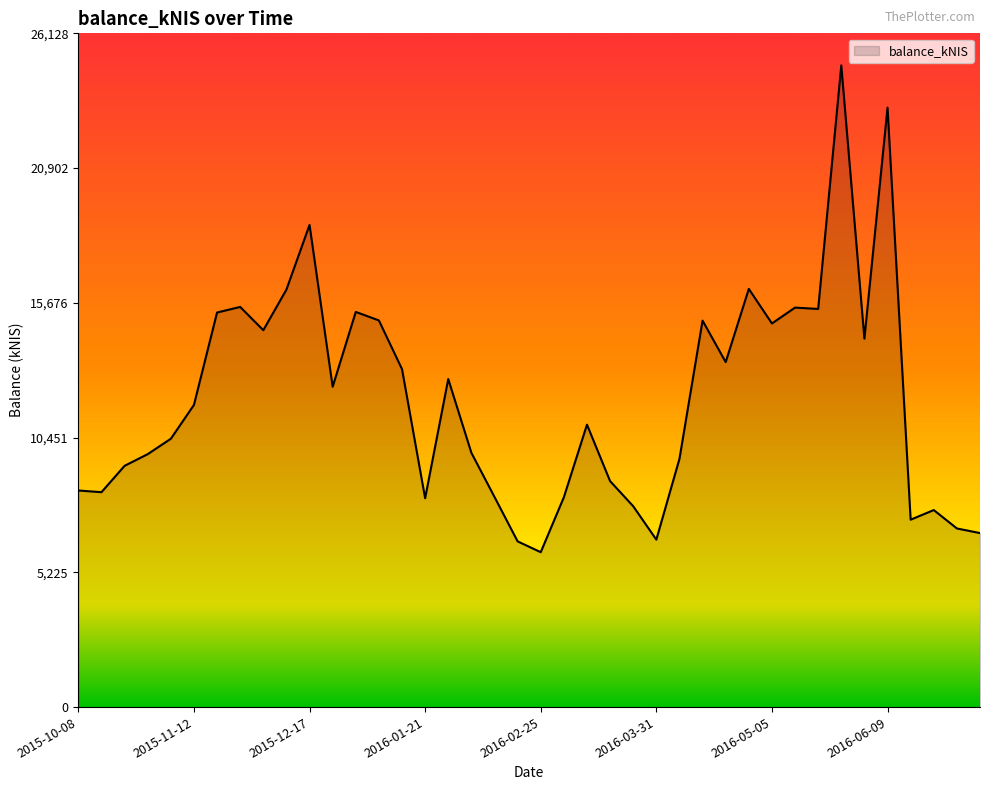

What is the minimum value shown in the chart?

6006.4